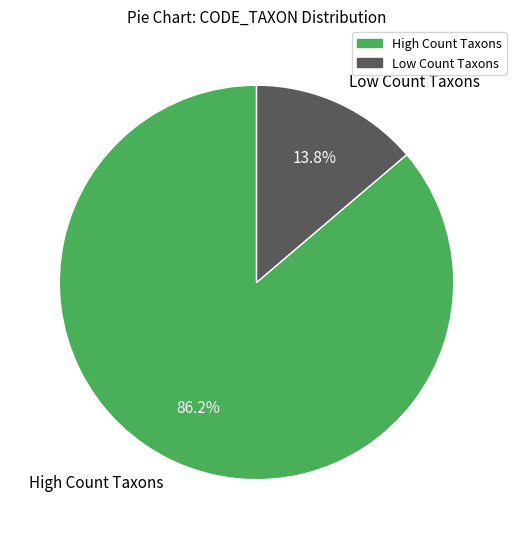

Rank the categories by value from highest to lowest.

High Count Taxons, Low Count Taxons